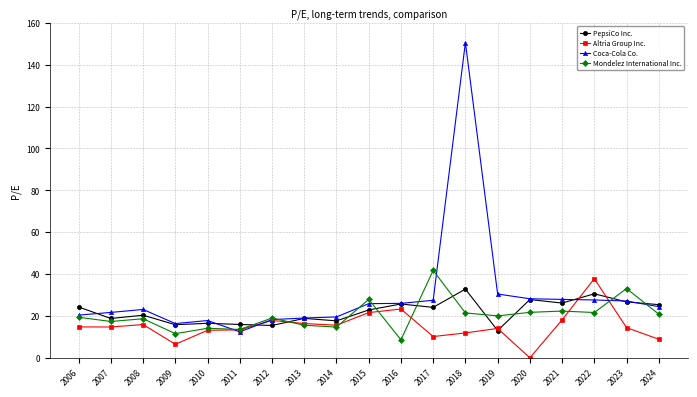

Which series has the largest range (max minus min)?

Coca-Cola Co.